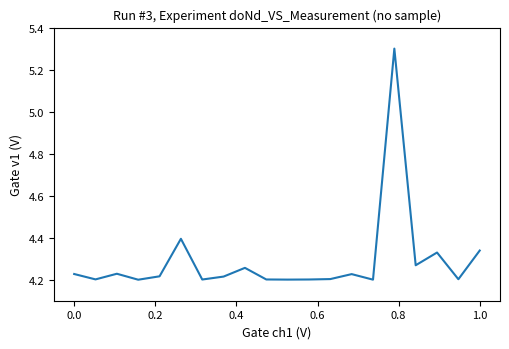

Count the values in the range 4 to 5.

19